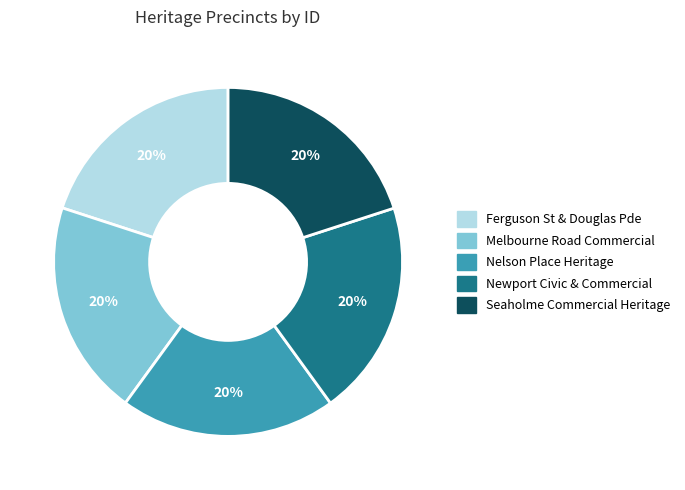

Count the number of slices in the pie.

5